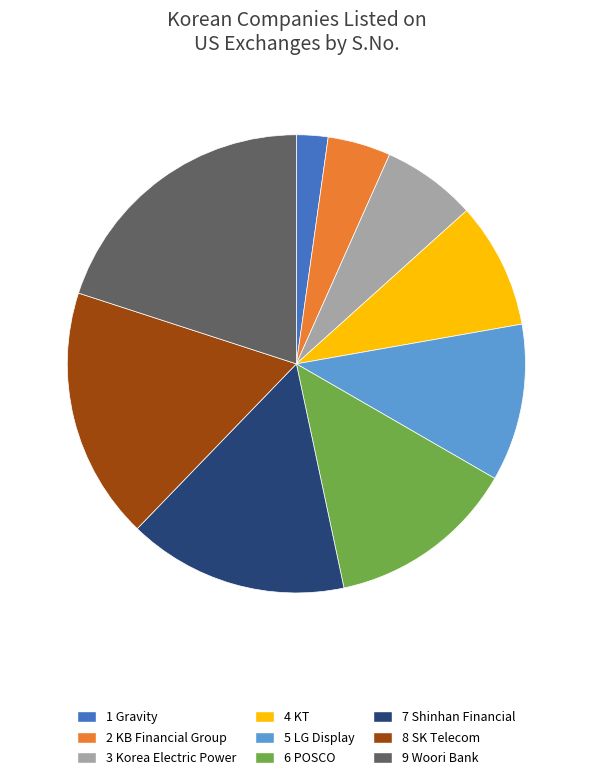

Is there a majority slice in this chart?

No